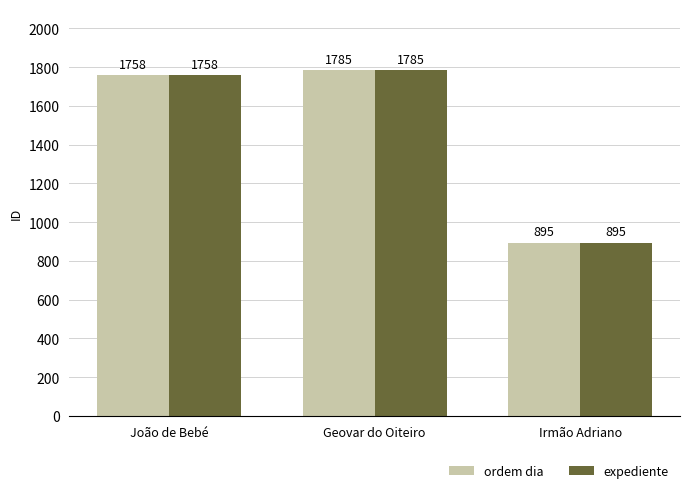

The value of ordem dia at Irmão Adriano is 895. True or false?

True